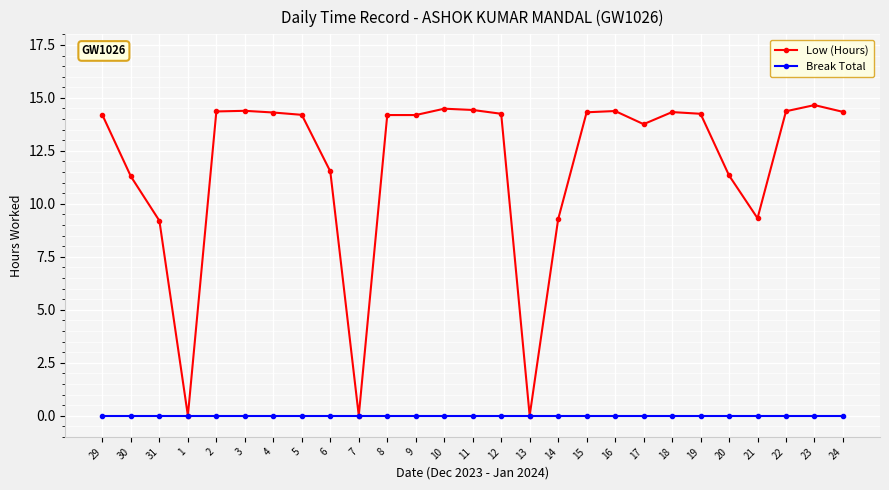

Count the number of categories in the chart.

27